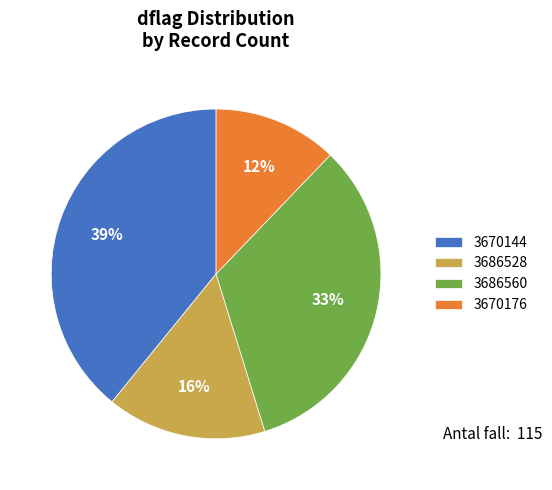

To the nearest percent, what is the difference between the 3670176 and 3686560 slice percentages?

21%